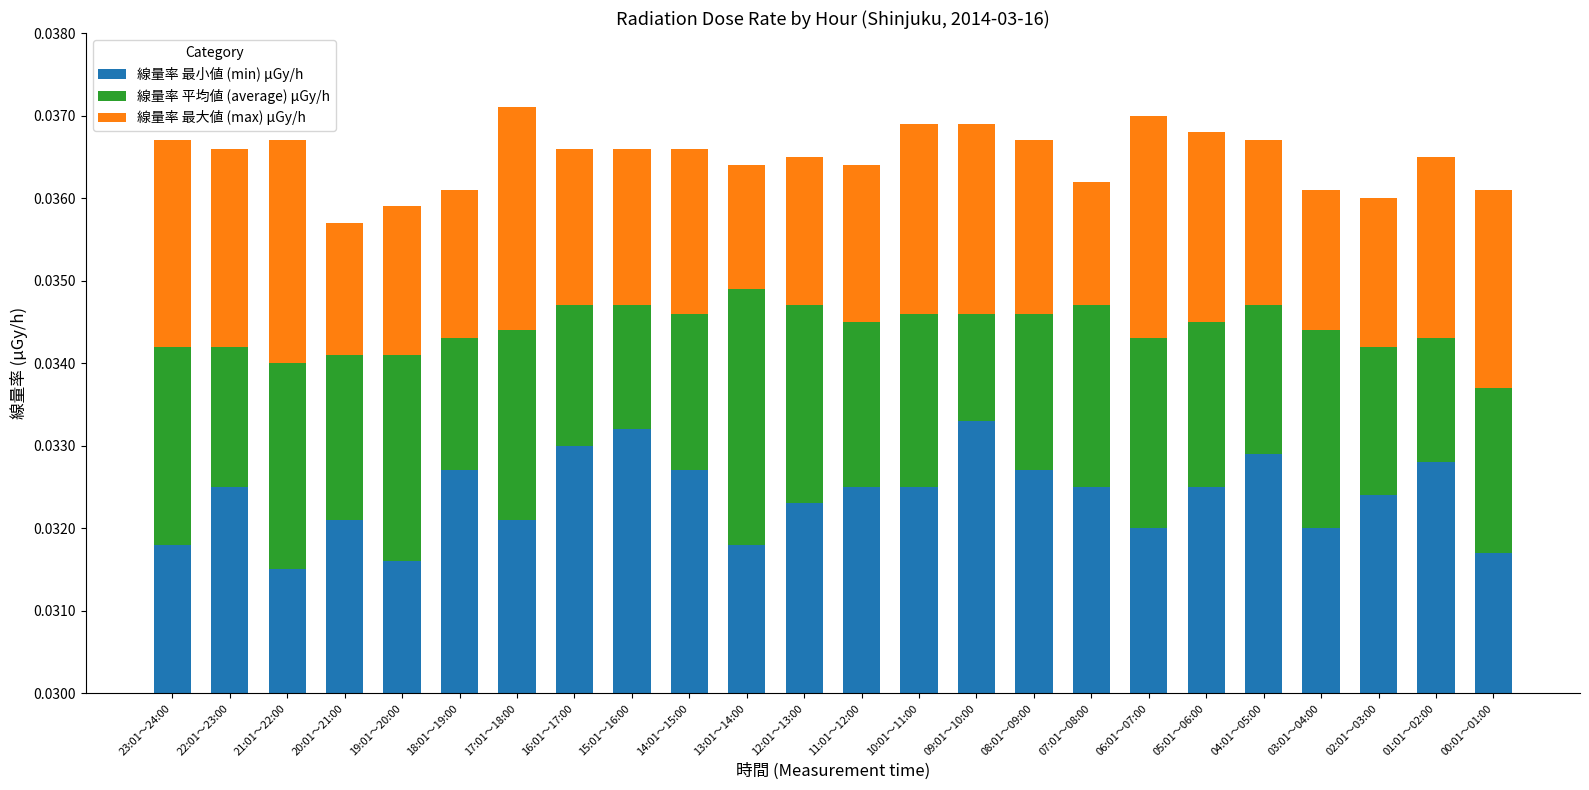

What position from the left is 08:01～09:00?

16